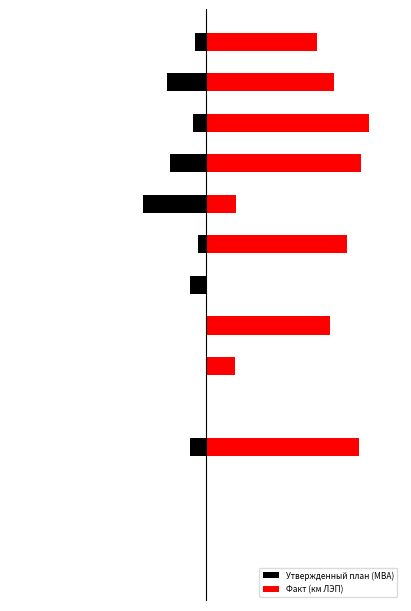

The value of Утвержденный план (МВА) at 1 is 0.0. True or false?

True